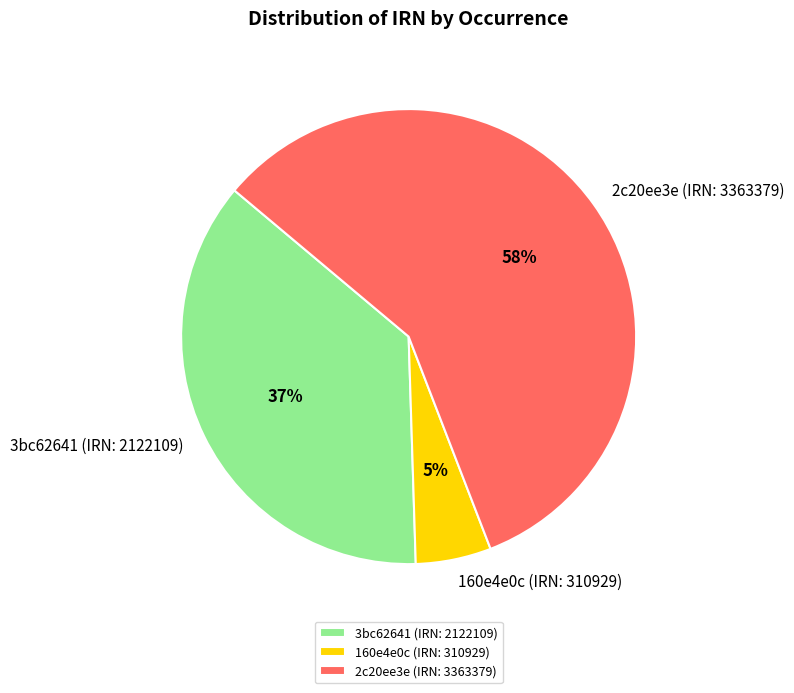

Rank the categories by value from highest to lowest.

2c20ee3e (IRN: 3363379), 3bc62641 (IRN: 2122109), 160e4e0c (IRN: 310929)